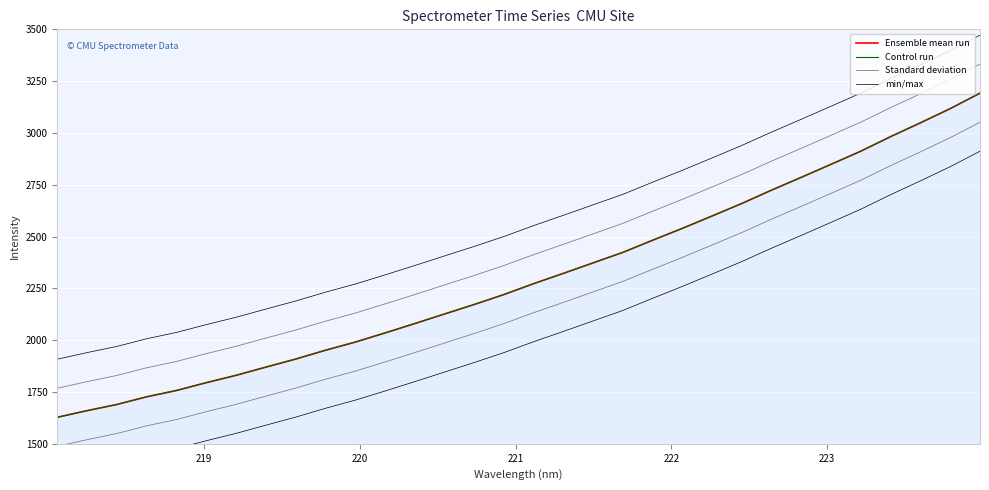

True or false: Control run and min/max intersect in this chart.

False